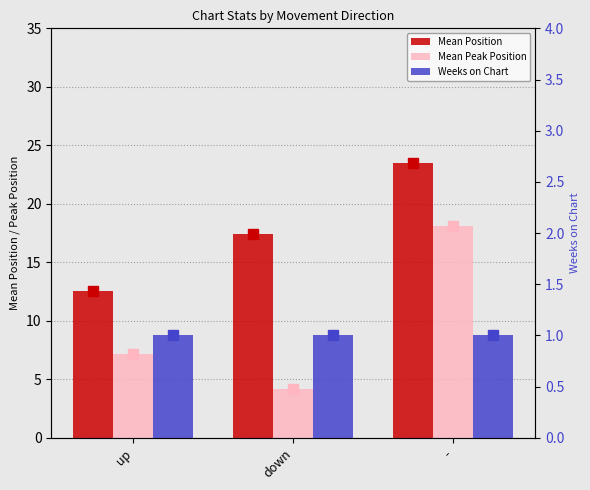

What is the approximate value of Mean Position at up?

12.6